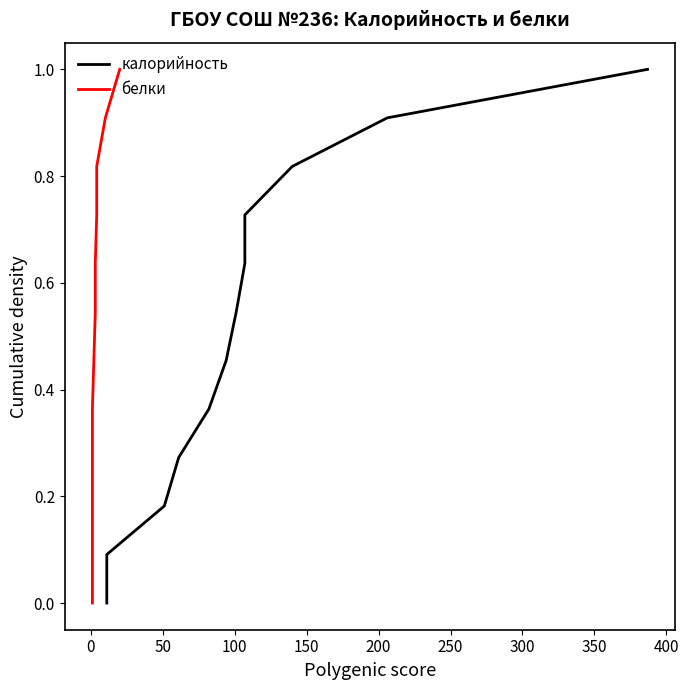

True or false: калорийность and белки cross at least once.

False